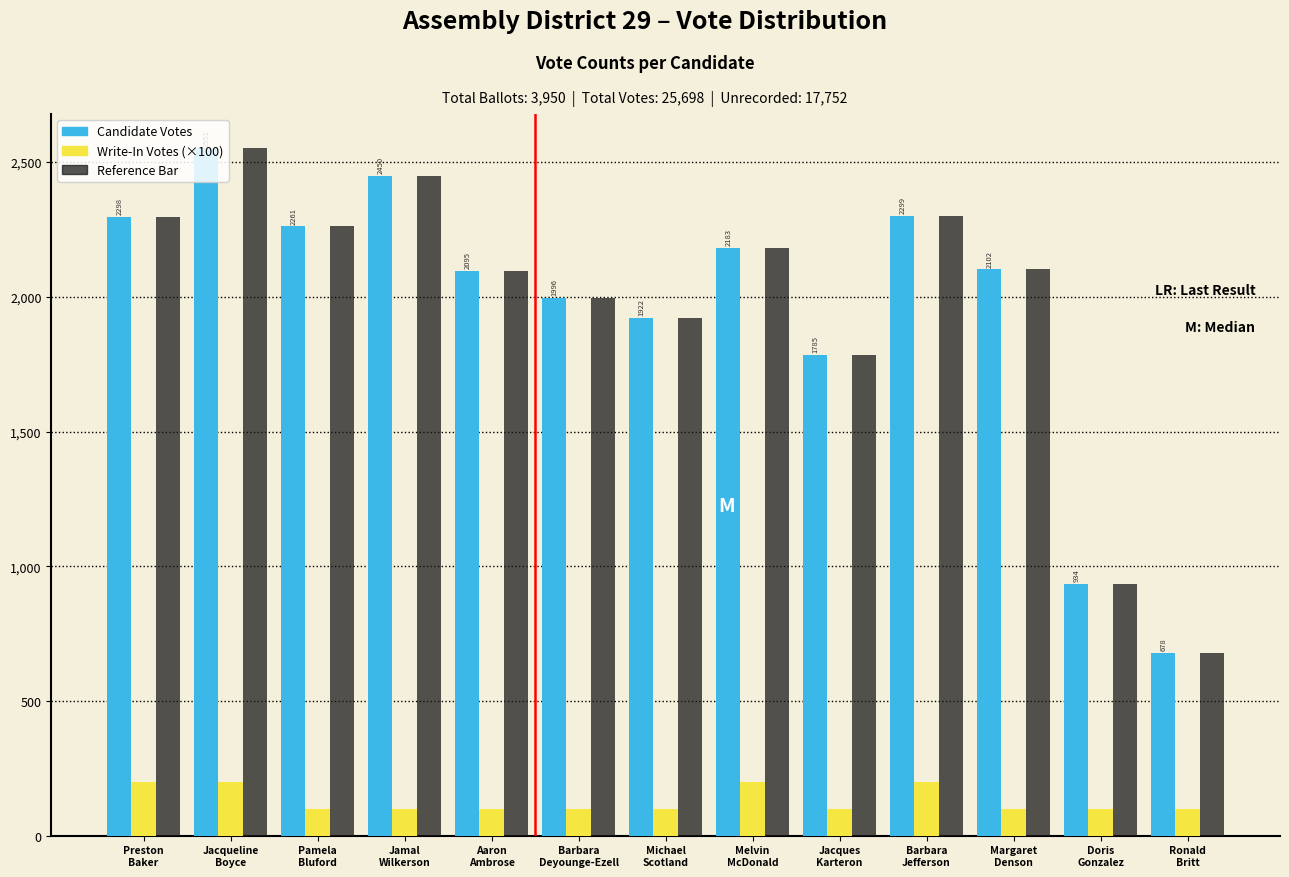

What is the greatest value displayed?

2551